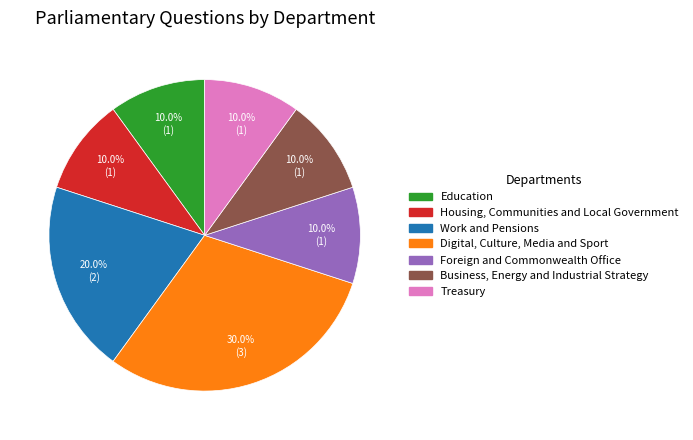

Does any single category account for the majority?

No